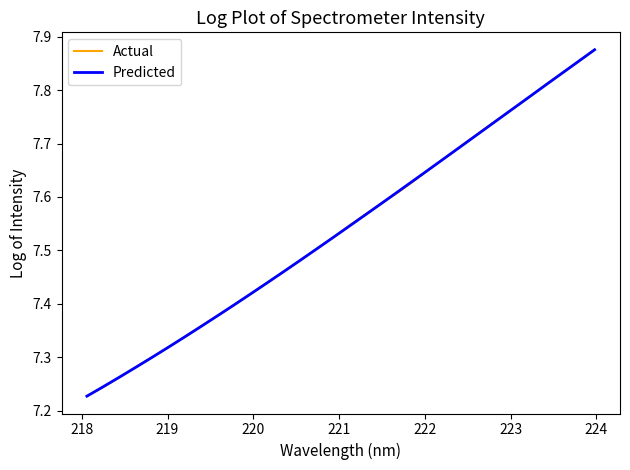

Which series has the largest range (max minus min)?

Predicted